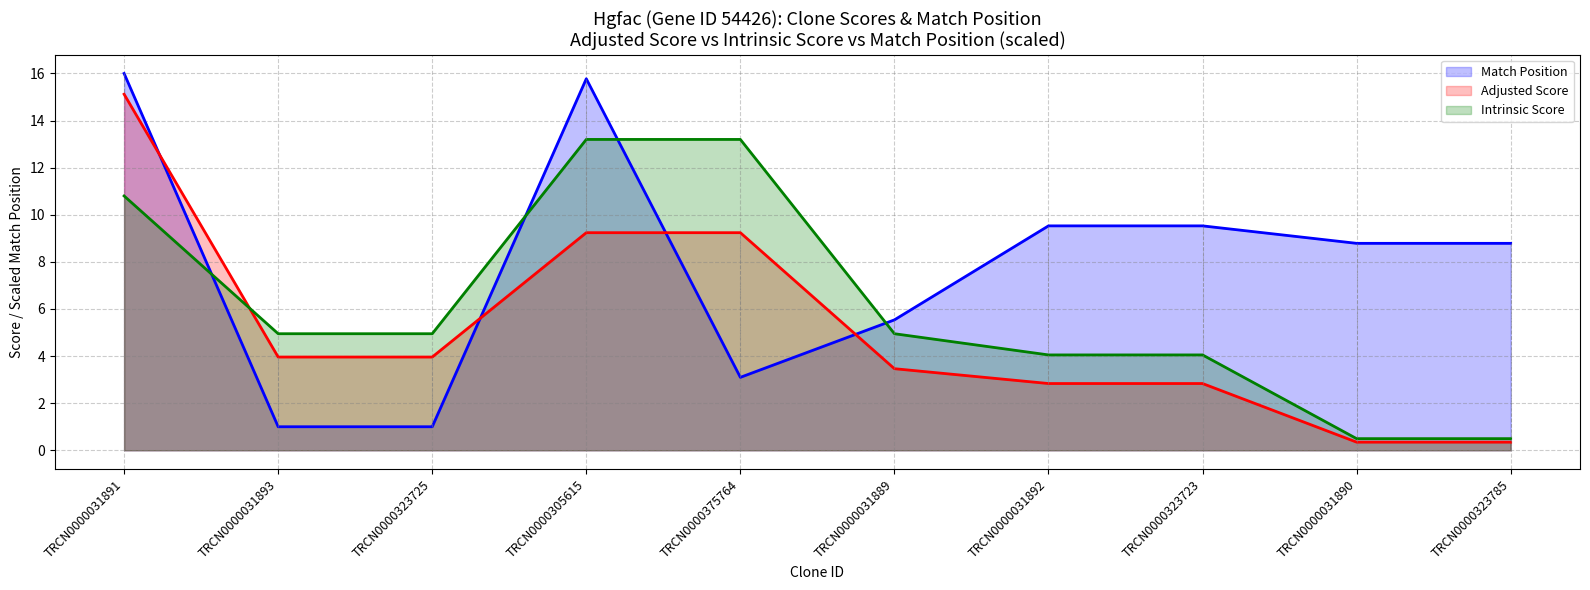

How many series are shown in this chart?

3